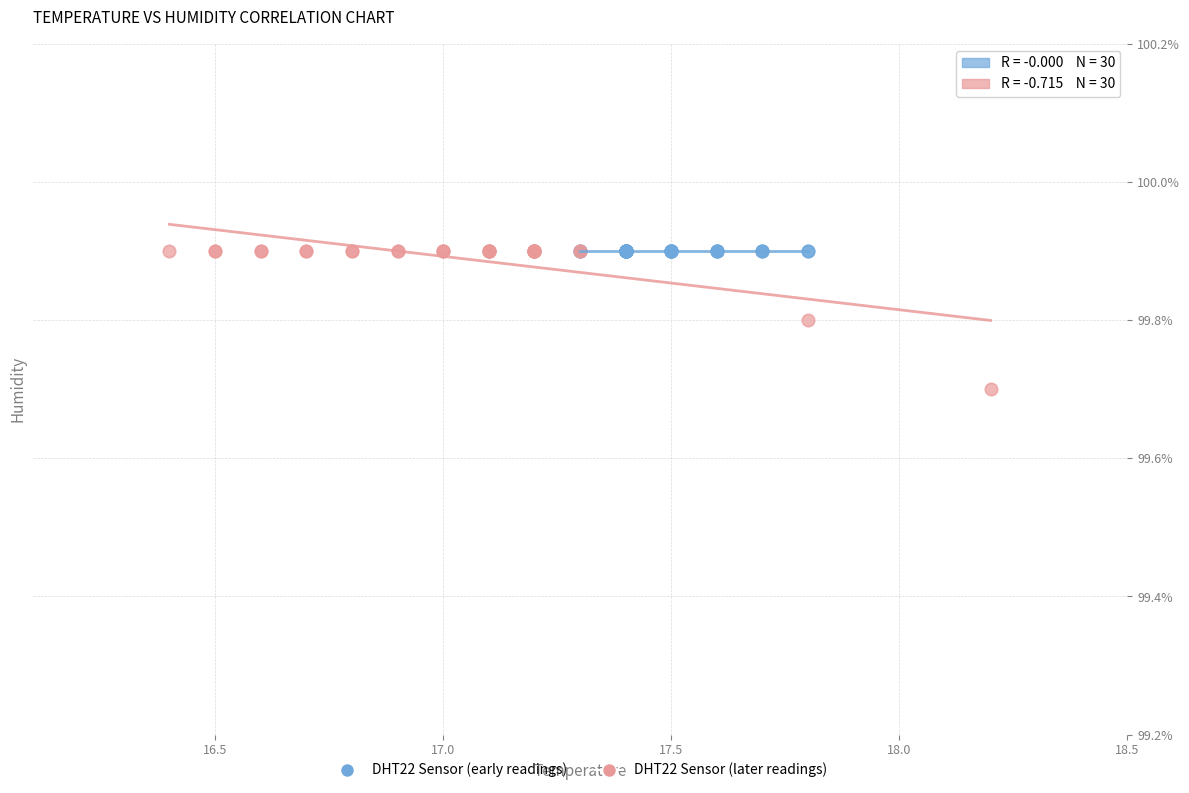

Which series reaches the minimum Y coordinate?

DHT22 Sensor (later readings)